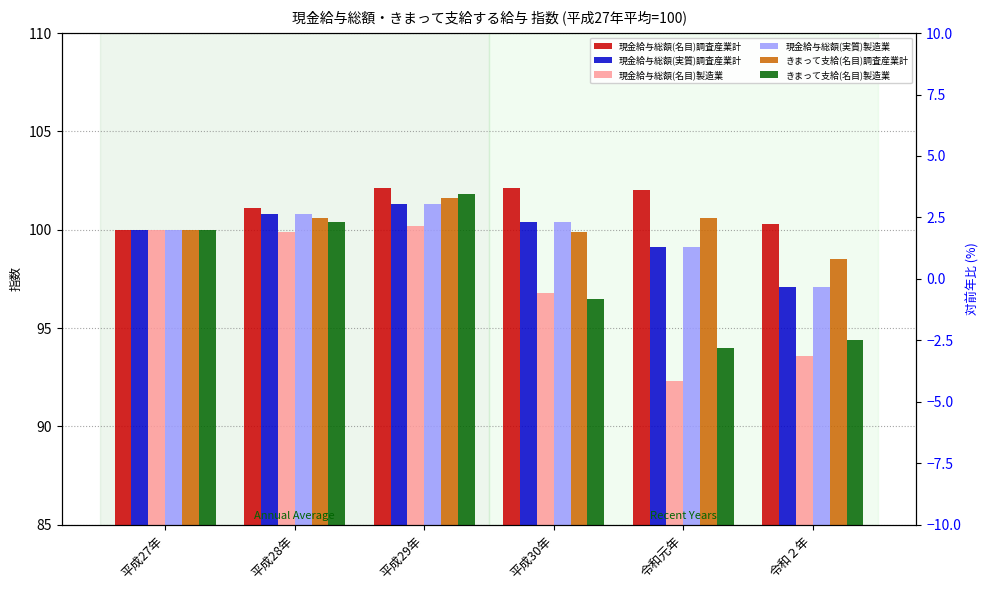

What is the label of the 6th bar from the left?

令和２年